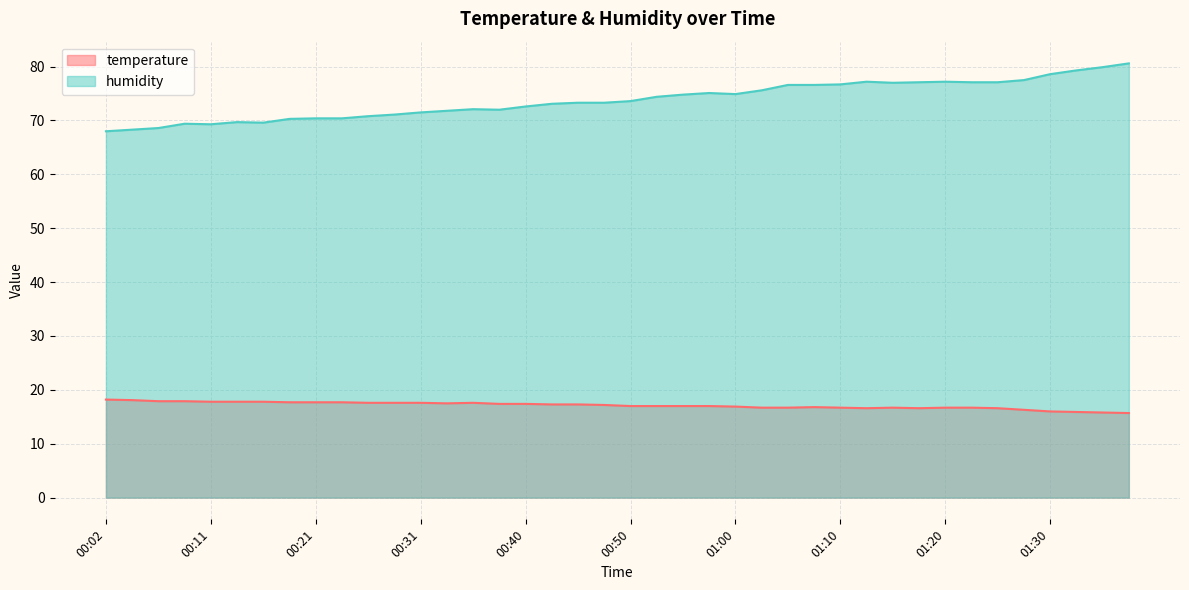

How many values in the humidity series are below 73?

17